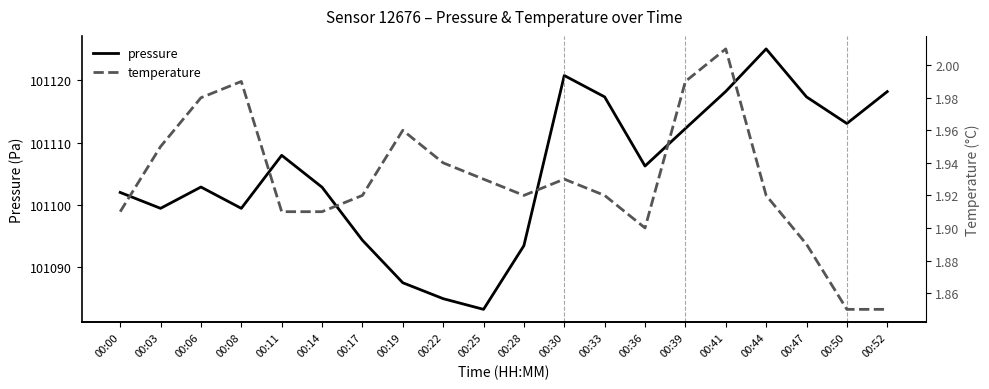

Does the chart display data point markers on the line(s)?

No